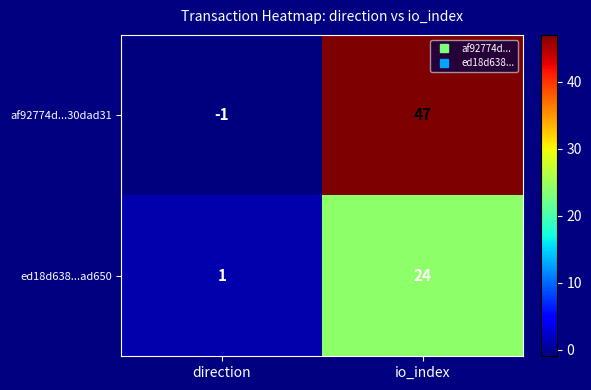

Which category has the lowest value in the ed18d638...ad650 series?

direction